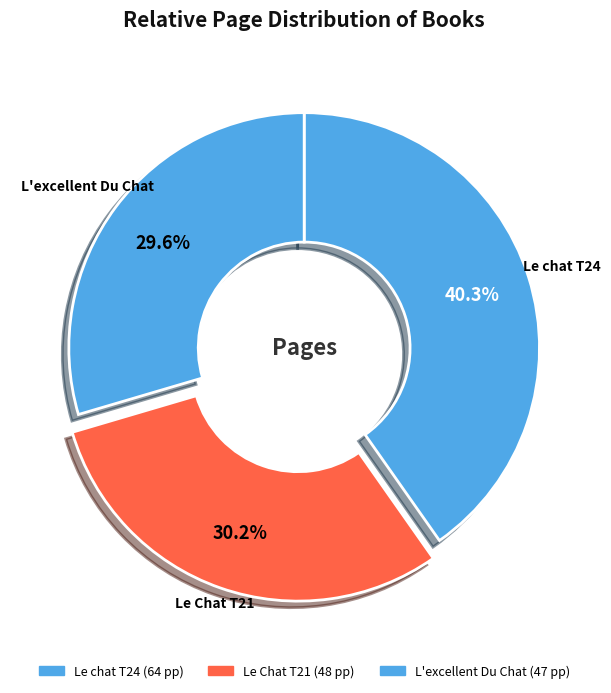

To the nearest percent, what is the average slice percentage?

33%